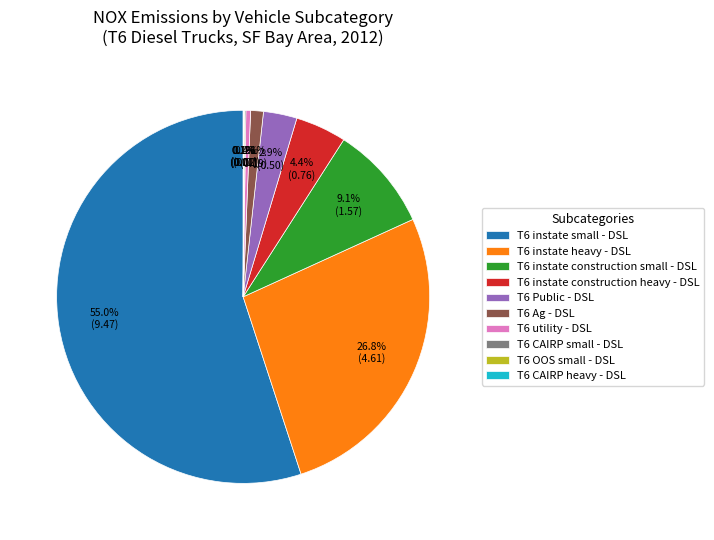

To the nearest percent, what is the combined percentage of T6 Ag - DSL and T6 instate construction heavy - DSL?

6%